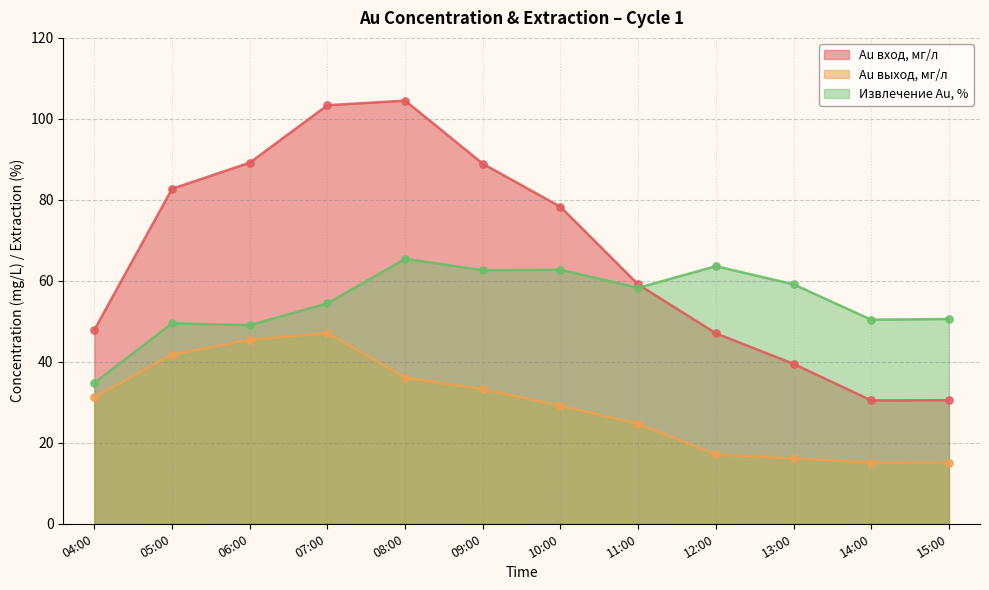

Is the value of Au выход, мг/л at 14:00 greater than the value of Au вход, мг/л at 10:00?

No